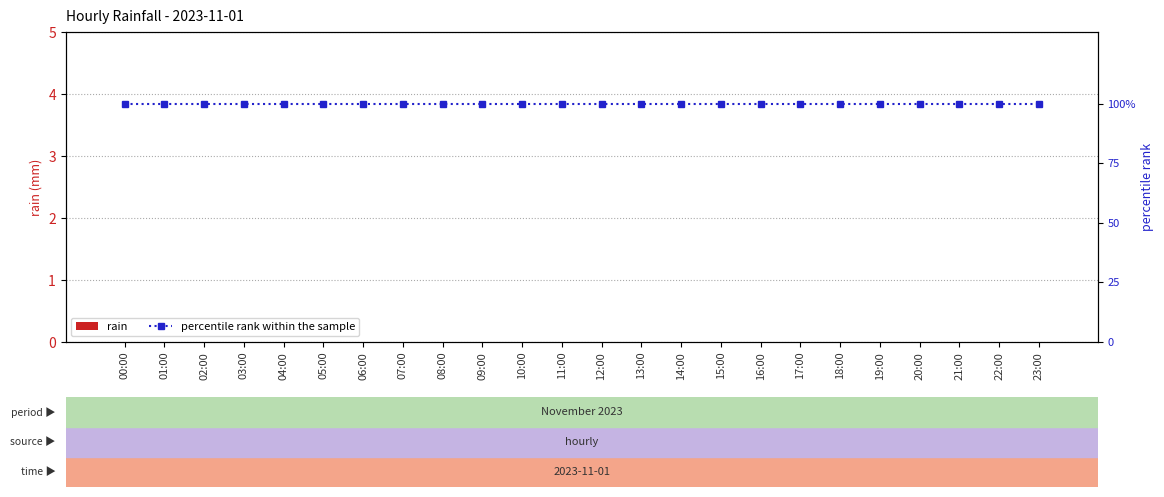

Reading left to right, transcribe all the data shown in this chart.

rain: 00:00=0	01:00=0	02:00=0	03:00=0	04:00=0	05:00=0	06:00=0	07:00=0	08:00=0	09:00=0	10:00=0	11:00=0	12:00=0	13:00=0	14:00=0	15:00=0	16:00=0	17:00=0	18:00=0	19:00=0	20:00=0	21:00=0	22:00=0	23:00=0
percentile rank within the sample: 00:00=100	01:00=100	02:00=100	03:00=100	04:00=100	05:00=100	06:00=100	07:00=100	08:00=100	09:00=100	10:00=100	11:00=100	12:00=100	13:00=100	14:00=100	15:00=100	16:00=100	17:00=100	18:00=100	19:00=100	20:00=100	21:00=100	22:00=100	23:00=100